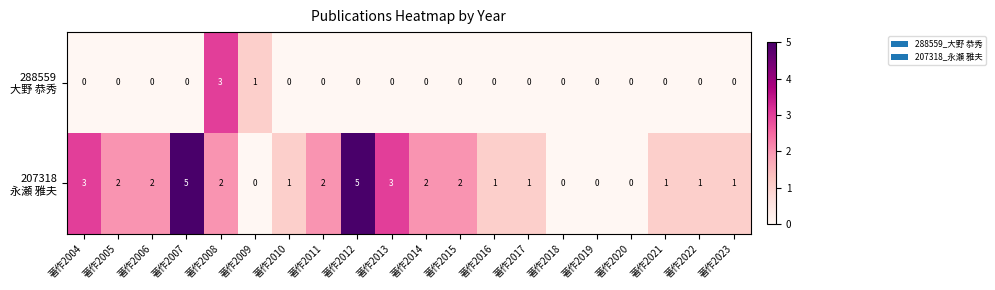

What is the greatest value displayed?

5